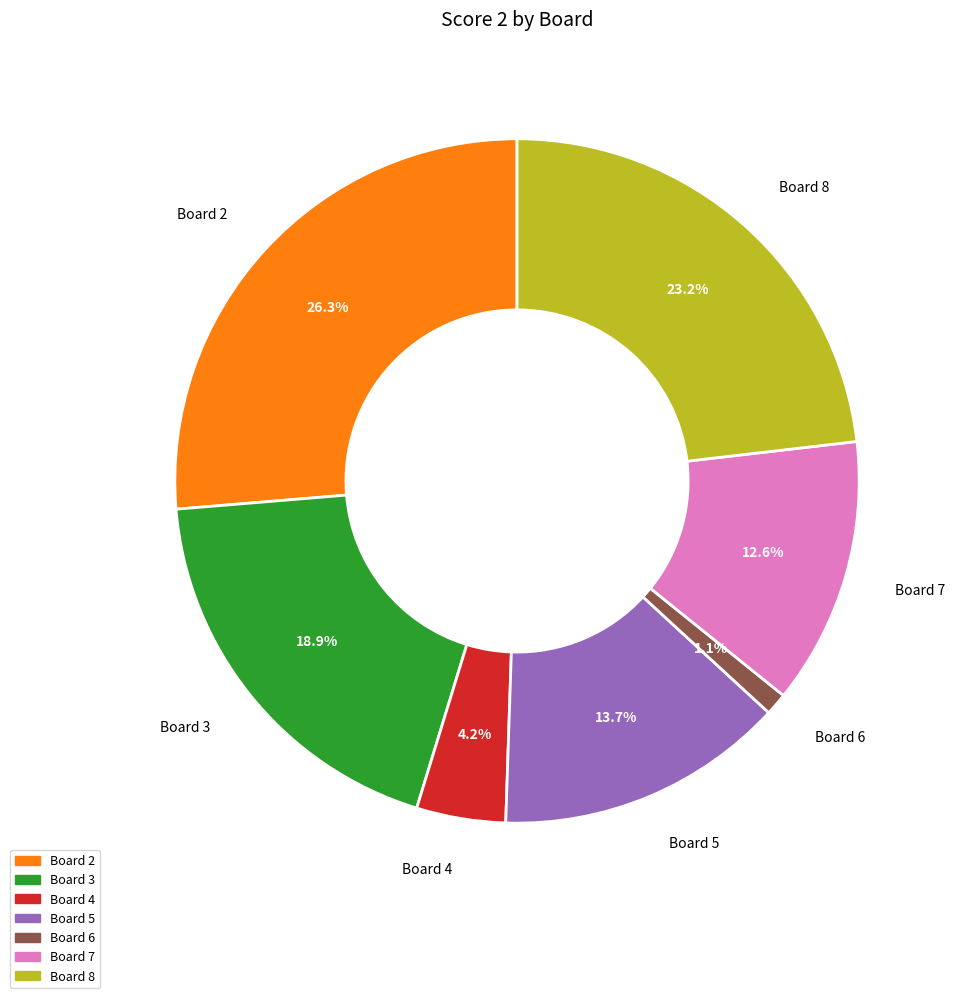

How many slices are in this pie chart?

7